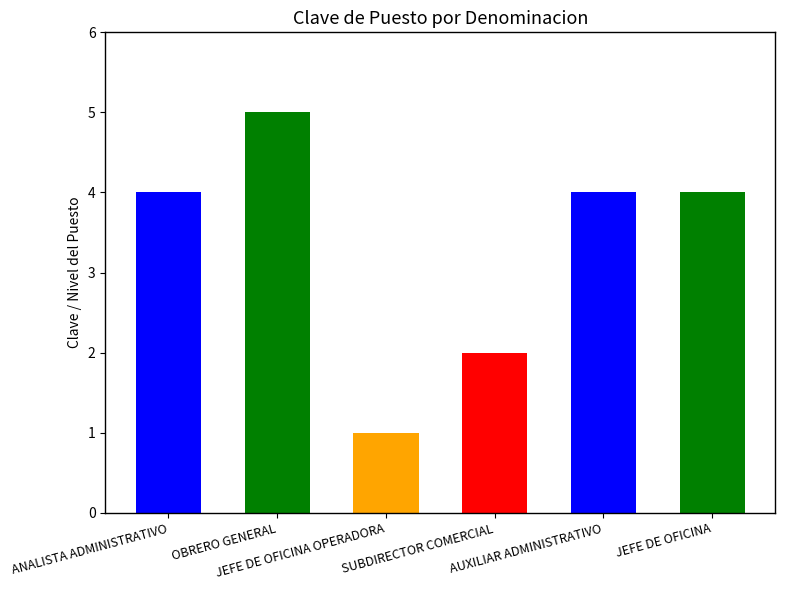

What is the maximum value shown in the chart?

5